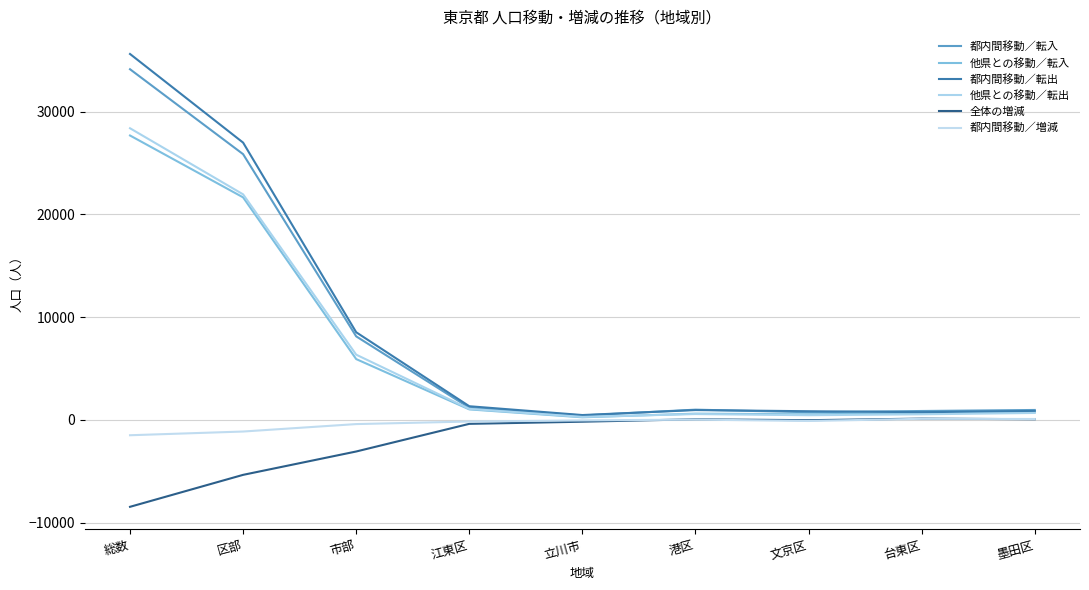

How many distinct data groups are displayed?

6